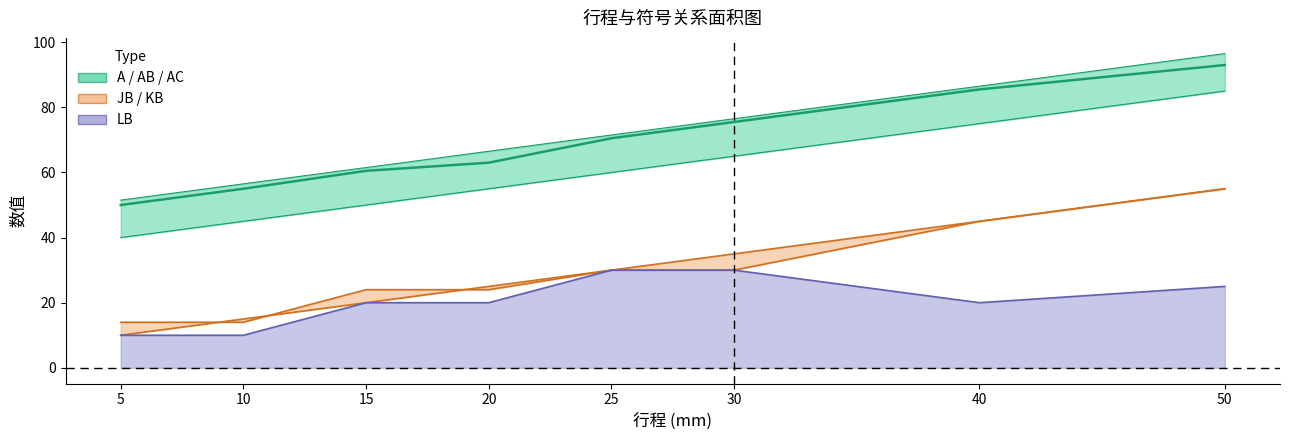

What is the ratio of the value at 40 to the value at 50?

0.9